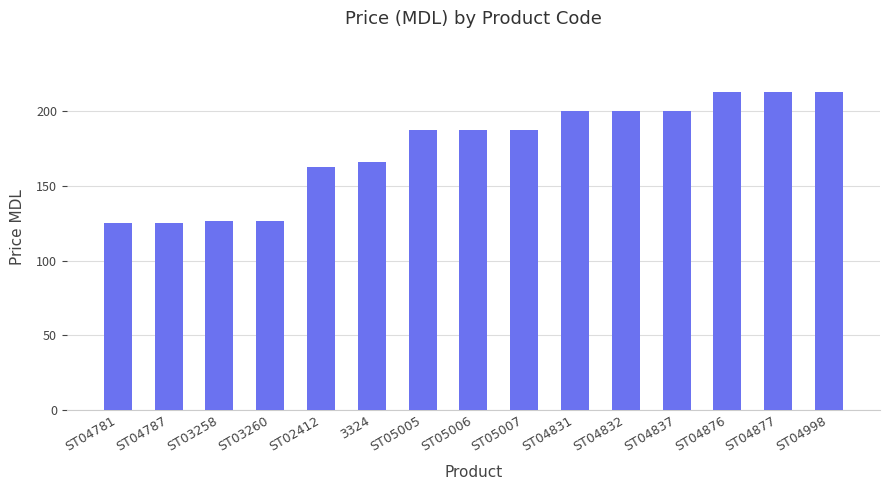

Reading left to right, list all the values displayed in this chart.

ST04781=125.0	ST04787=125.0	ST03258=126.6	ST03260=126.6	ST02412=162.5	3324=166.0	ST05005=187.5	ST05006=187.5	ST05007=187.5	ST04831=200.0	ST04832=200.0	ST04837=200.0	ST04876=212.5	ST04877=212.5	ST04998=212.5